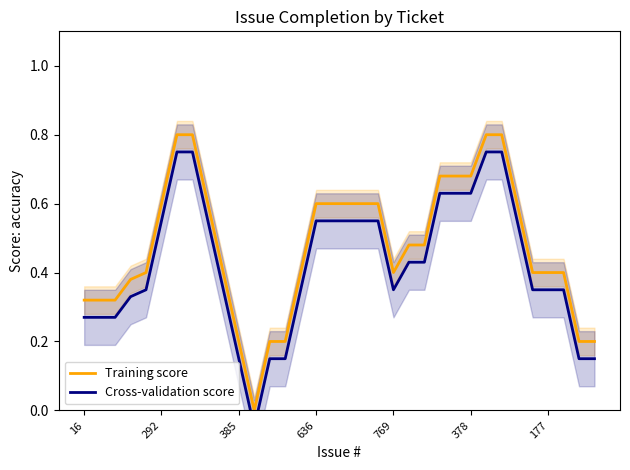

True or false: Training score and Cross-validation score intersect in this chart.

False